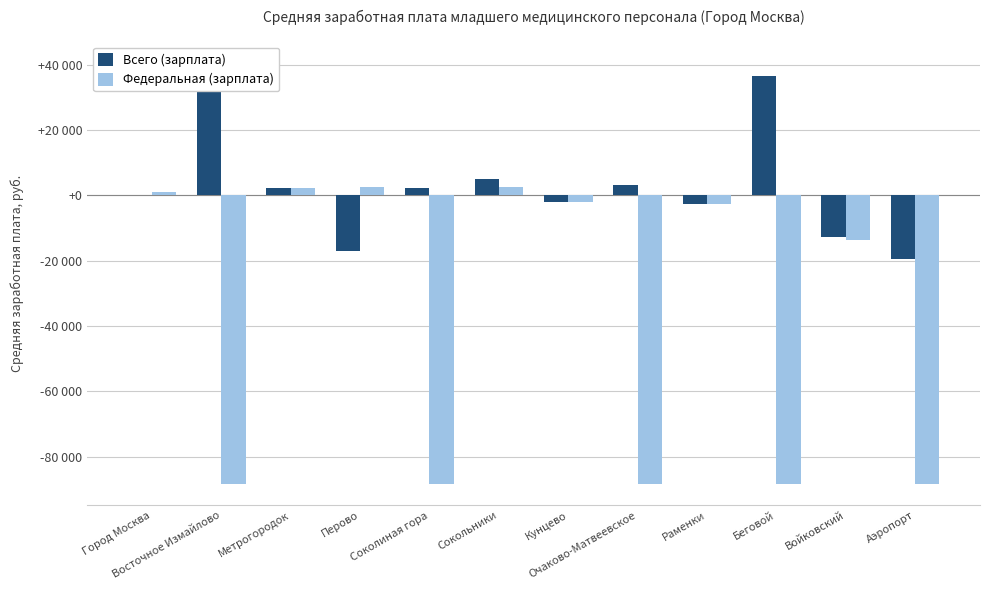

The value of Всего (зарплата) at Очаково-Матвеевское is 3146.8. True or false?

True